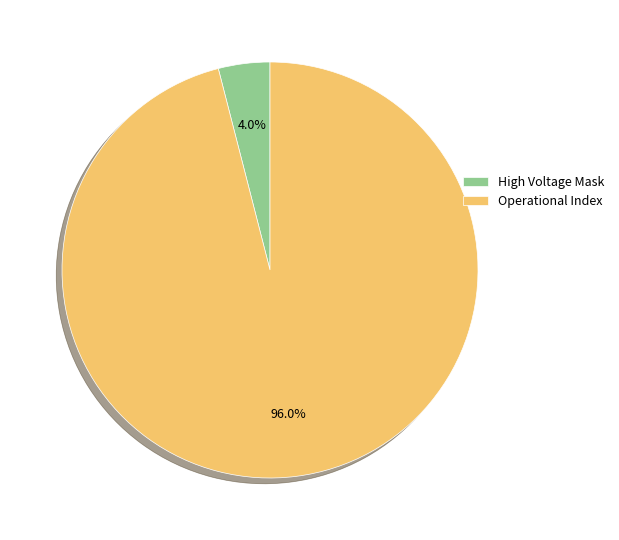

To the nearest percent, what portion does High Voltage Mask represent?

4%